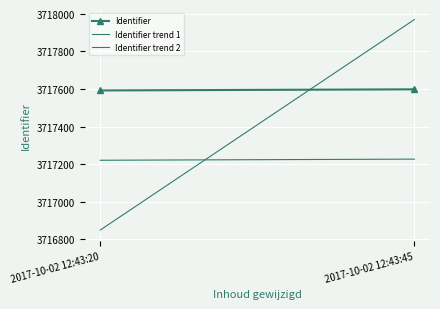

What is the sum of all Identifier trend 2 values?

7434818.2